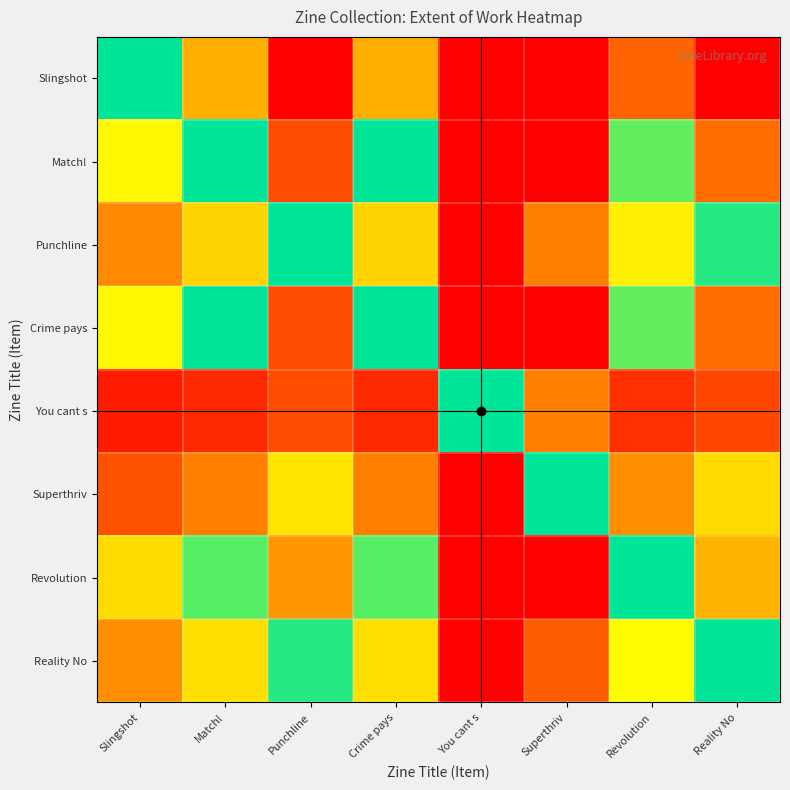

Reading right to left, what are all the values shown in this chart?

Slingshot: Reality No=2.6	Revolution=1.7	Superthriv=4.6	You cant s=13.9	Crime pays=1.5	Punchline=2.8	Match!=1.5	Slingshot=1.0
Match!: Reality No=1.7	Revolution=1.1	Superthriv=3.0	You cant s=9.0	Crime pays=1.0	Punchline=1.8	Match!=1.0	Slingshot=0.6
Punchline: Reality No=1.0	Revolution=0.6	Superthriv=1.7	You cant s=5.0	Crime pays=0.6	Punchline=1.0	Match!=0.6	Slingshot=0.4
Crime pays: Reality No=1.7	Revolution=1.1	Superthriv=3.0	You cant s=9.0	Crime pays=1.0	Punchline=1.8	Match!=1.0	Slingshot=0.6
You cant s: Reality No=0.2	Revolution=0.1	Superthriv=0.3	You cant s=1.0	Crime pays=0.1	Punchline=0.2	Match!=0.1	Slingshot=0.1
Superthriv: Reality No=0.6	Revolution=0.4	Superthriv=1.0	You cant s=3.0	Crime pays=0.3	Punchline=0.6	Match!=0.3	Slingshot=0.2
Revolution: Reality No=1.5	Revolution=1.0	Superthriv=2.7	You cant s=8.0	Crime pays=0.9	Punchline=1.6	Match!=0.9	Slingshot=0.6
Reality No: Reality No=1.0	Revolution=0.7	Superthriv=1.8	You cant s=5.2	Crime pays=0.6	Punchline=1.1	Match!=0.6	Slingshot=0.4